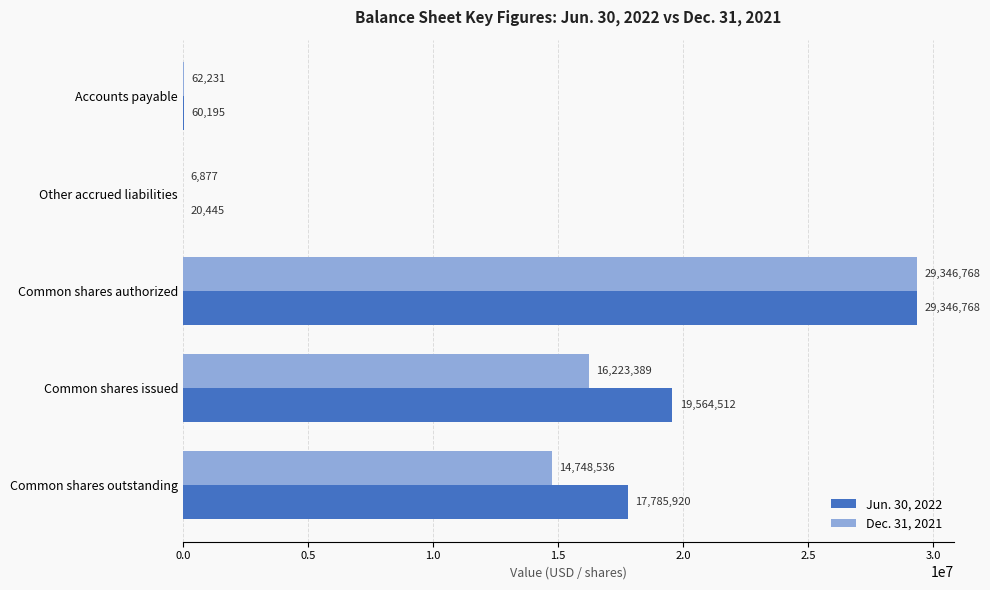

Between Common shares authorized and Common shares outstanding, which series saw the biggest shift?

Dec. 31, 2021